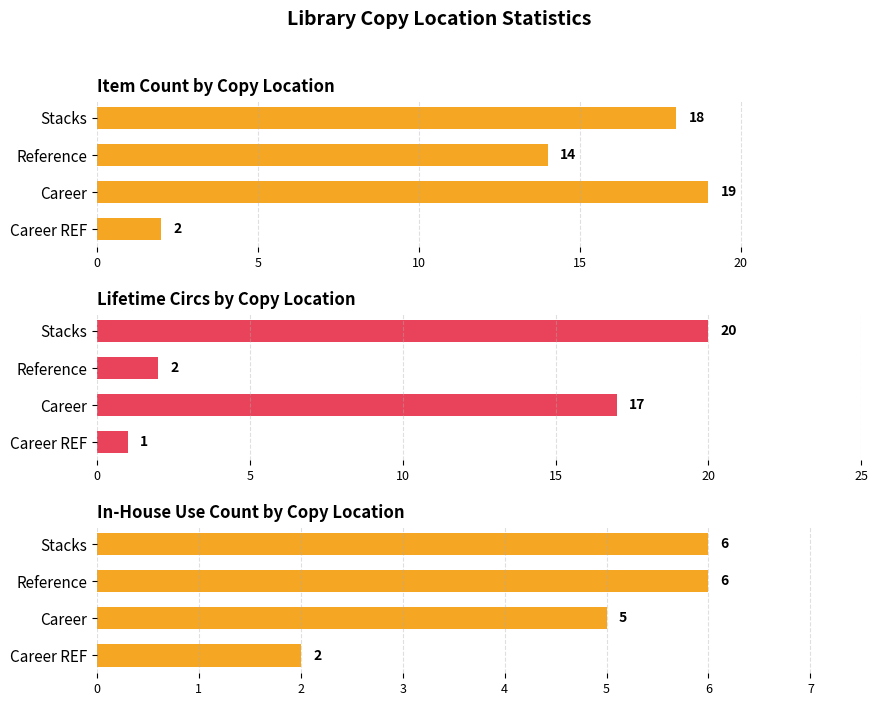

What value does the Lifetime Circs by Copy Location series have at Stacks, to the nearest 5?

20